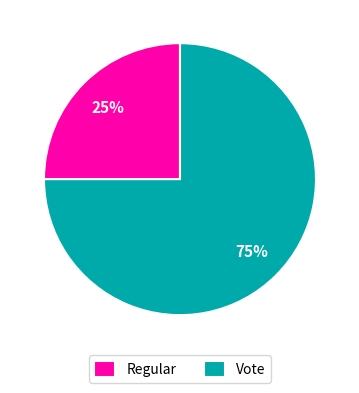

Which category has the smallest portion of the pie?

Regular